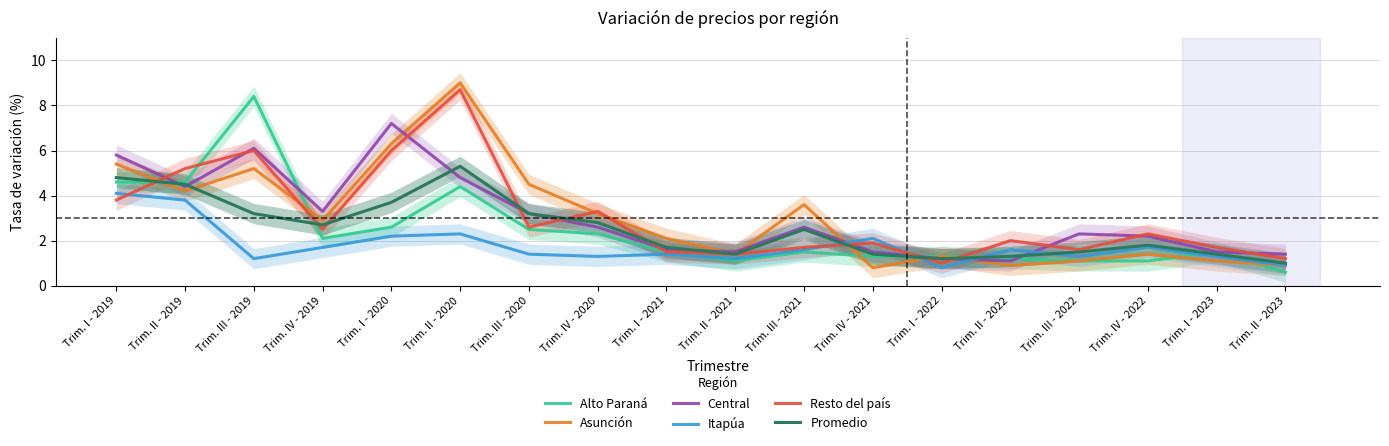

In Alto Paraná, how many points are higher than both neighbors (excluding endpoints)?

4